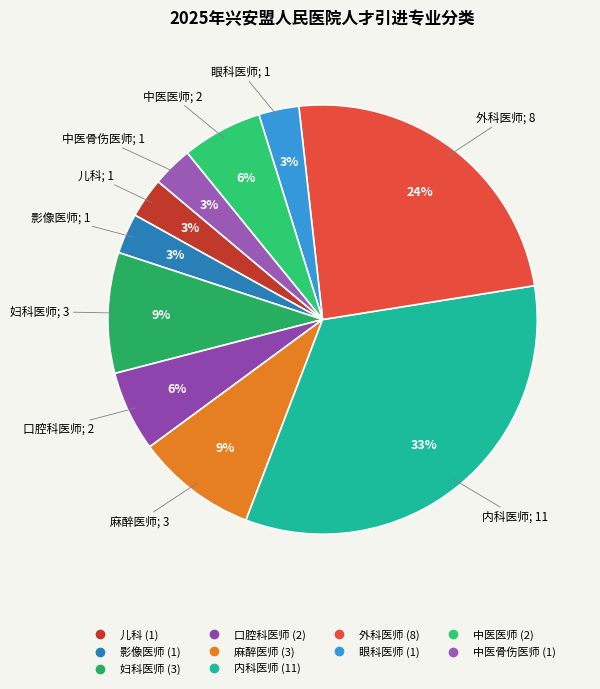

Which has a higher value, 口腔科医师 or 麻醉医师?

麻醉医师